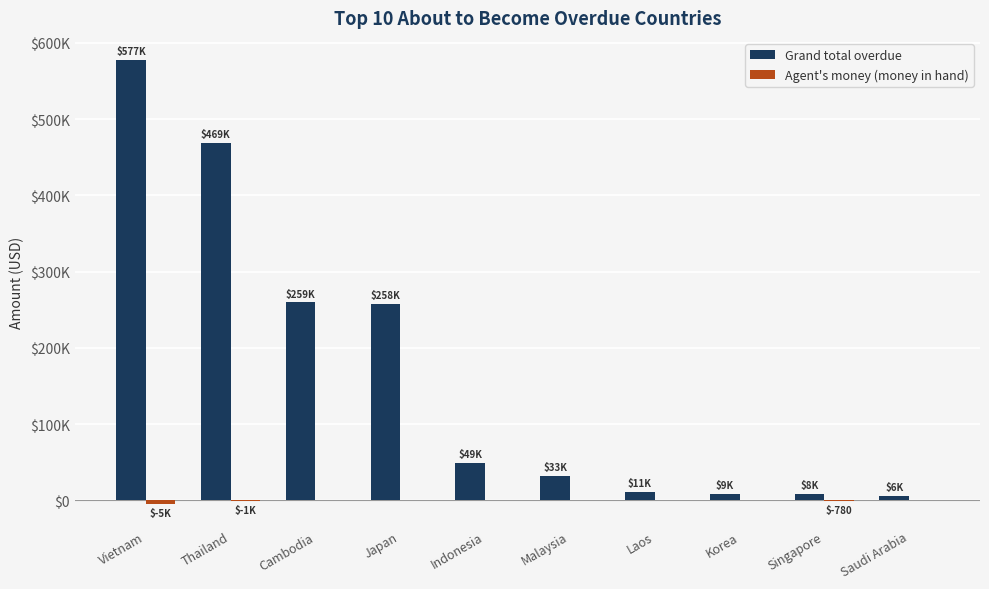

The Grand total overdue series shows 10896.4 at Singapore. True or false?

False